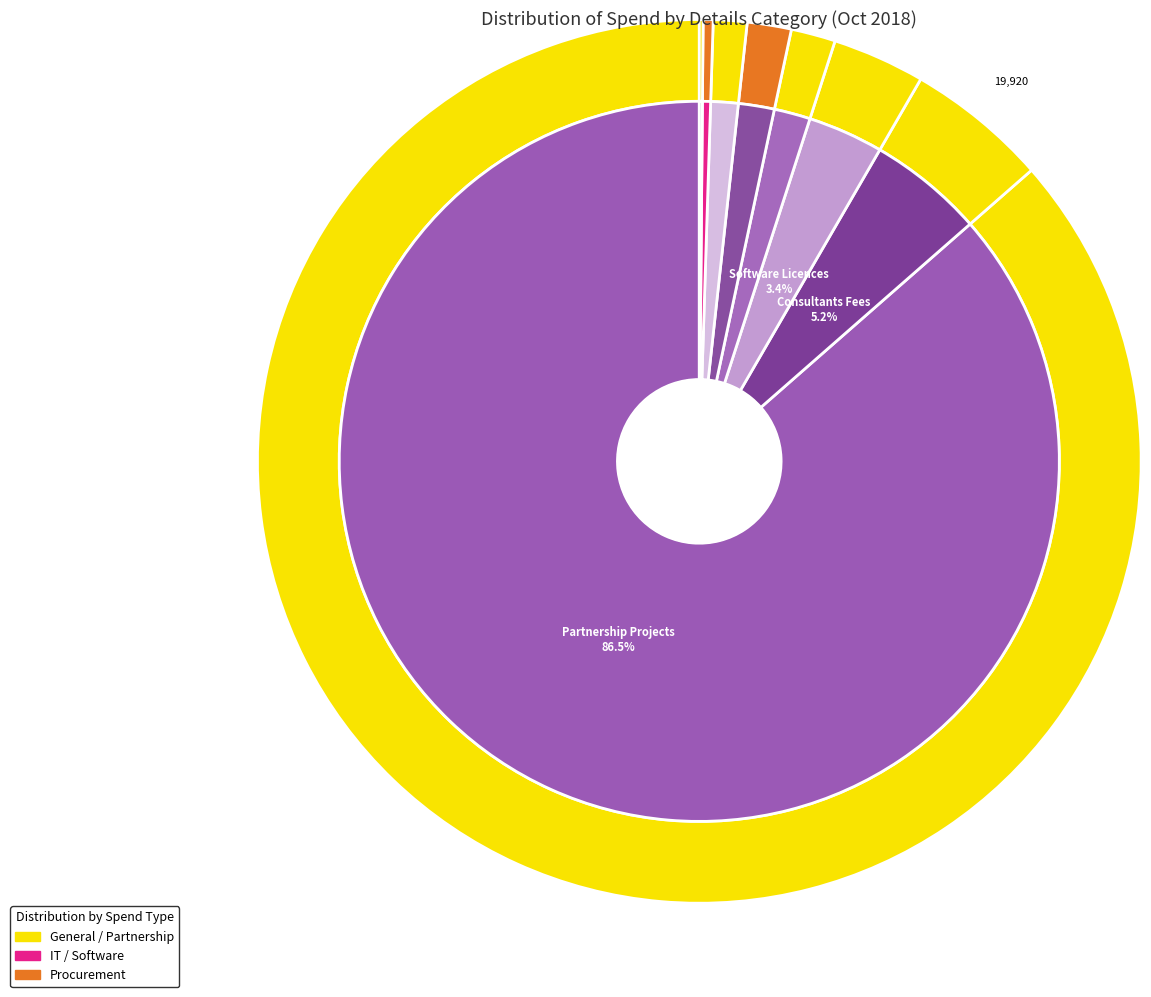

To the nearest percent, what is the average slice percentage?

12%